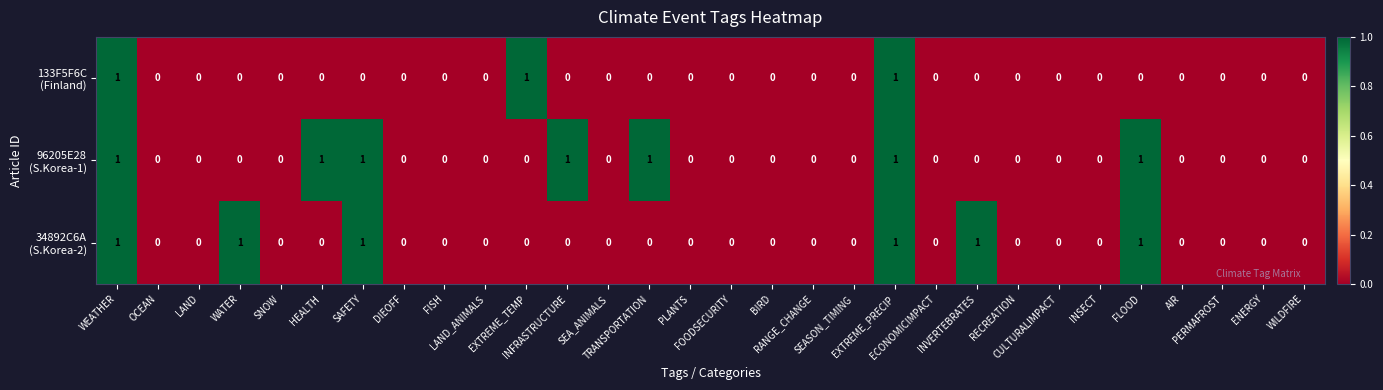

What is the greatest value displayed?

1